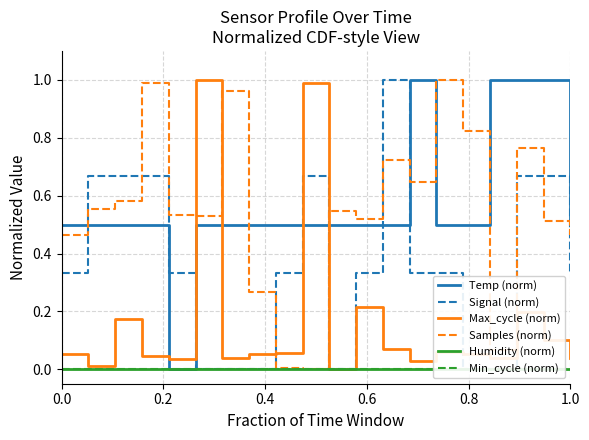

Which series ends up on top after the final intersection of Samples (norm) and Max_cycle (norm)?

Samples (norm)